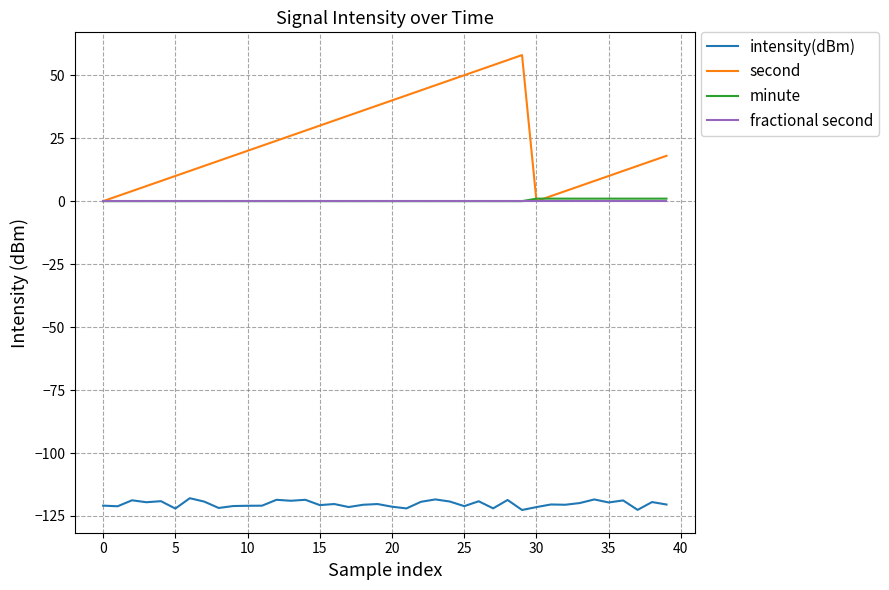

Which series has the largest range (max minus min)?

second